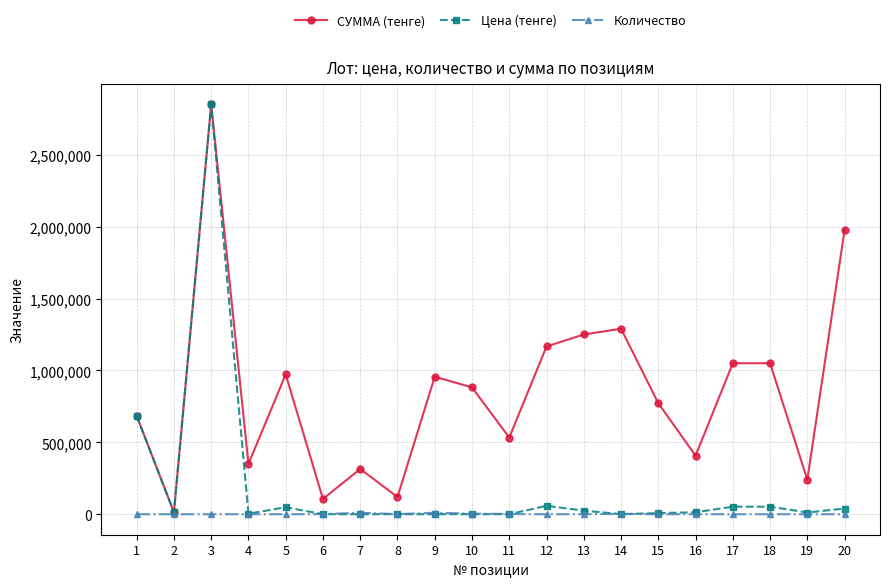

Which series has the largest range (max minus min)?

Цена (тенге)